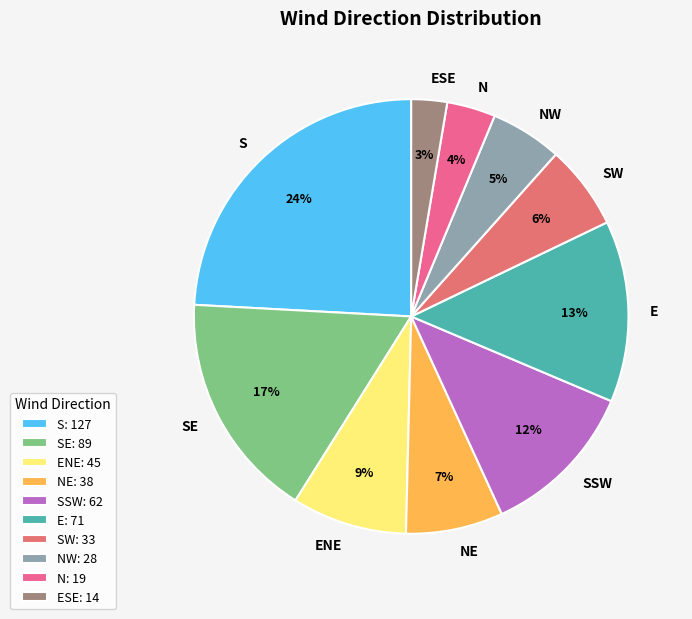

To the nearest percent, what is the average slice percentage?

10%